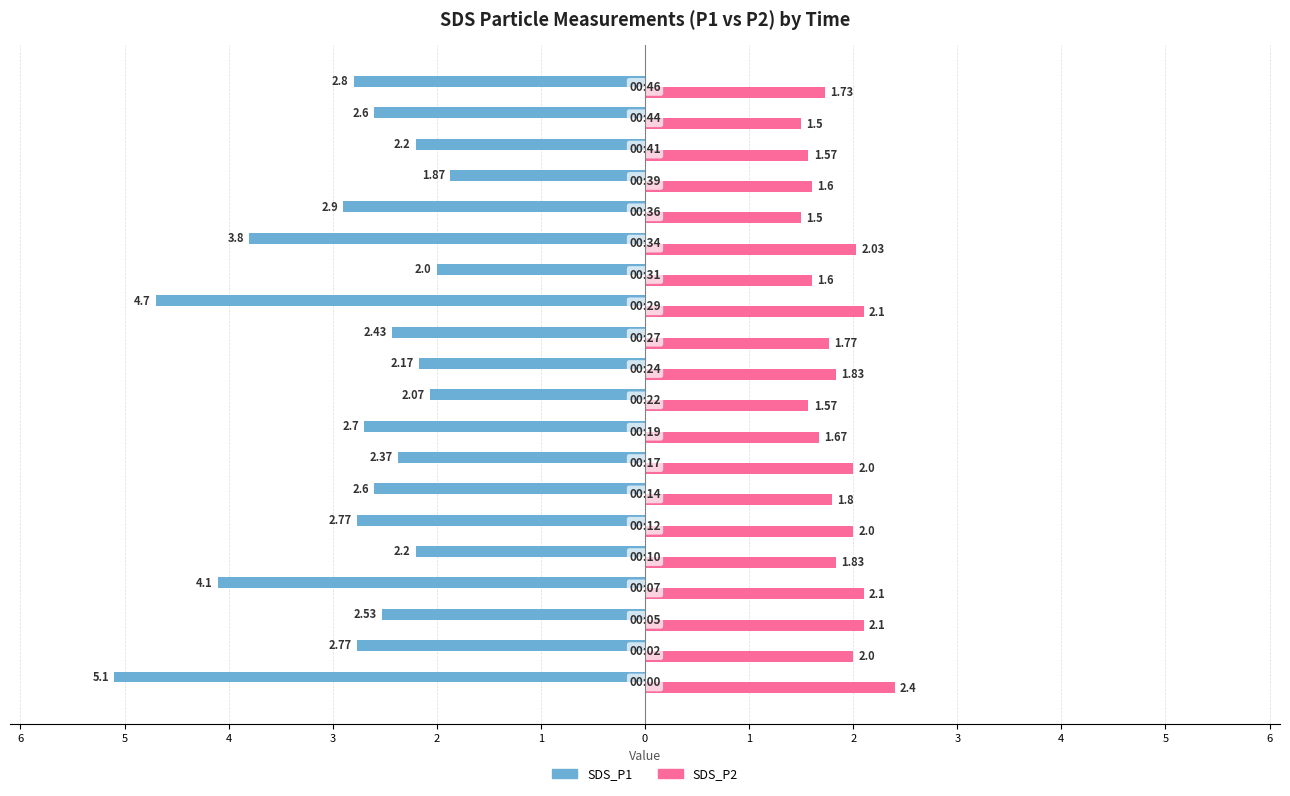

What are all the series names shown in the legend?

SDS_P1, SDS_P2